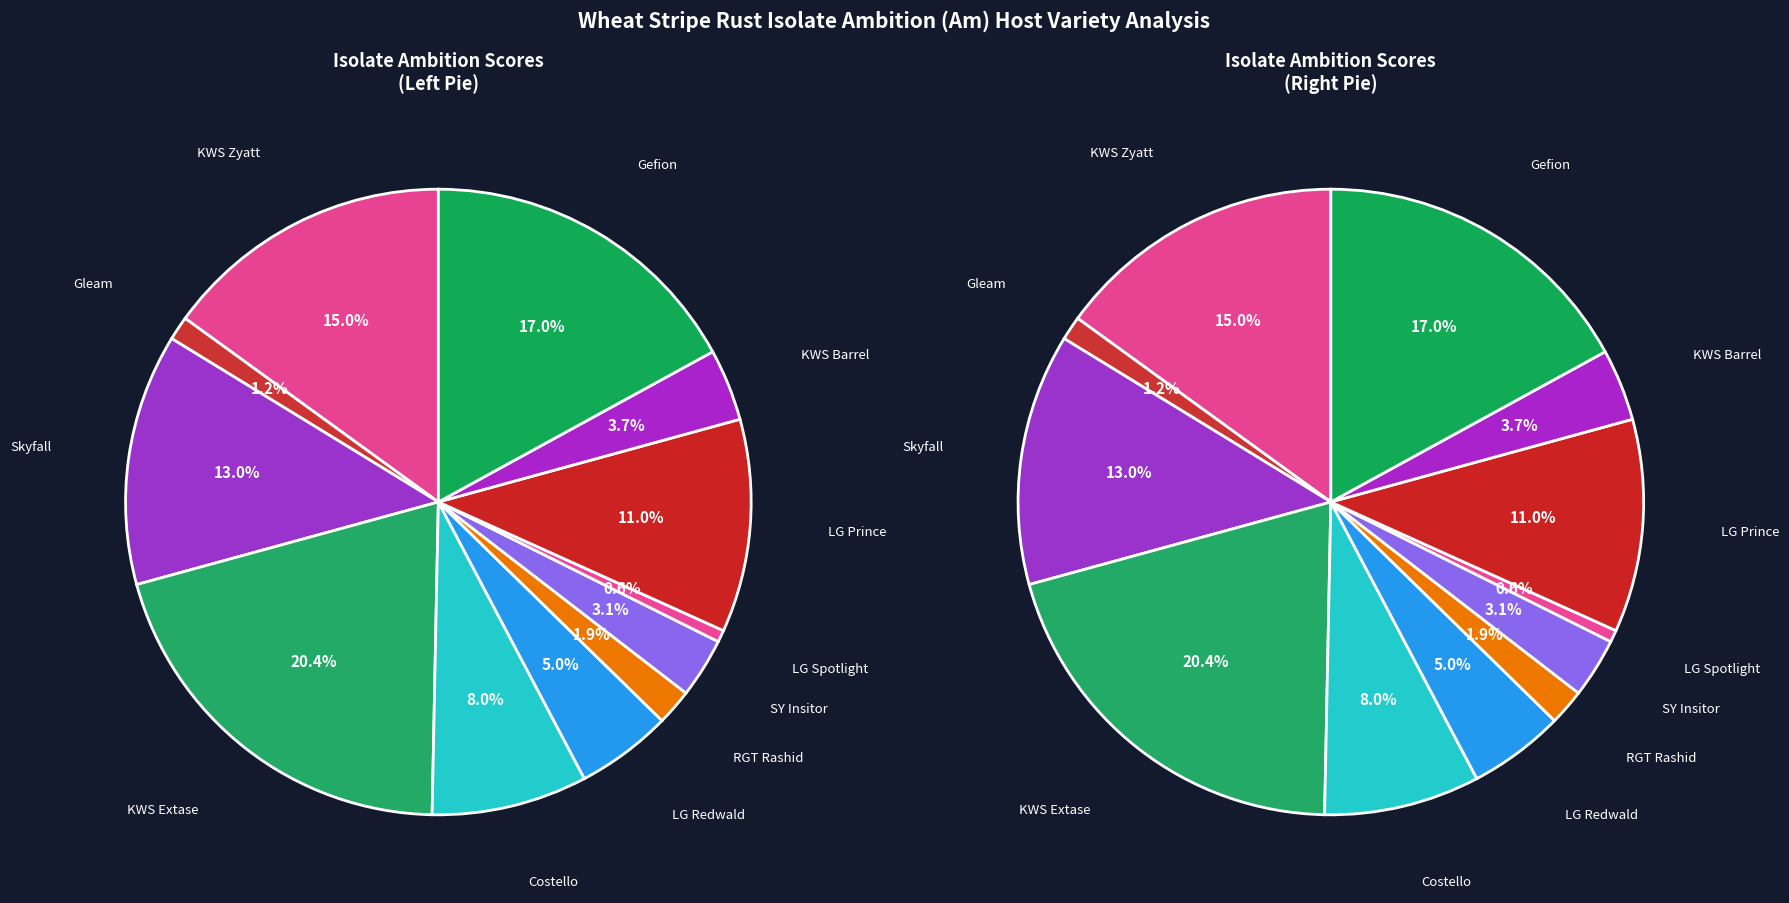

True or false: 22/032 accounts for 9% of the total.

False